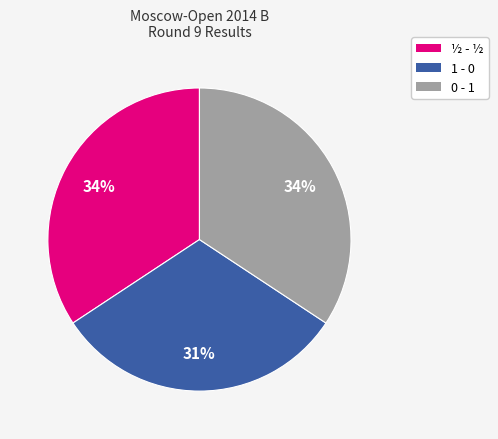

Between ½ - ½ and 1 - 0, which is larger?

½ - ½